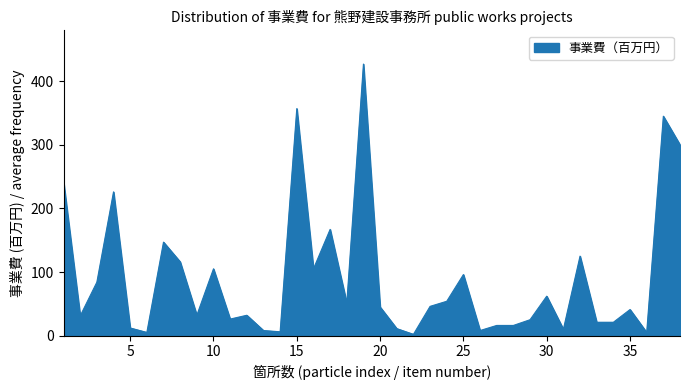

What is the sum of all values?

3428